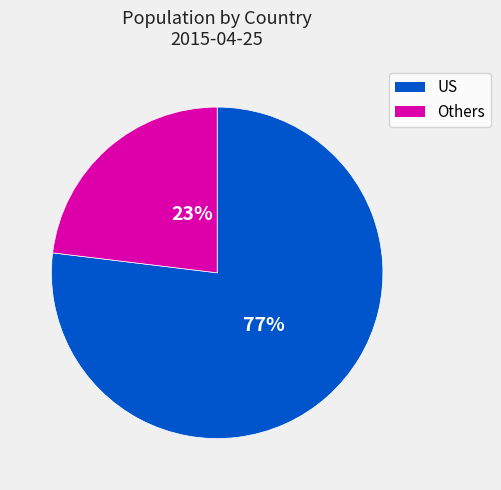

Is there a majority slice in this chart?

Yes